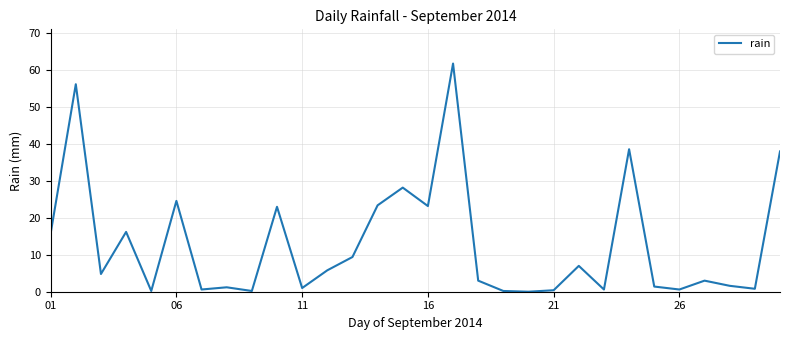

How many lines are shown in the chart?

1